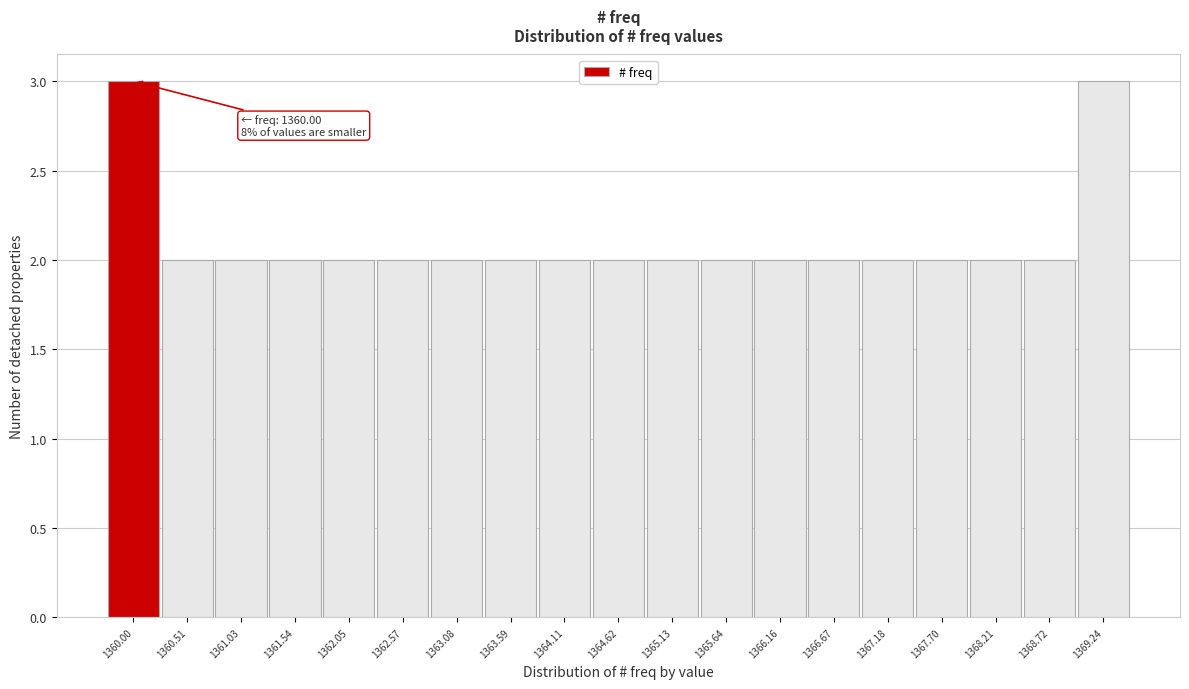

Reading left to right, what are all the values shown in this chart?

1360.00=3	1360.51=2	1361.03=2	1361.54=2	1362.05=2	1362.57=2	1363.08=2	1363.59=2	1364.11=2	1364.62=2	1365.13=2	1365.64=2	1366.16=2	1366.67=2	1367.18=2	1367.70=2	1368.21=2	1368.72=2	1369.24=3